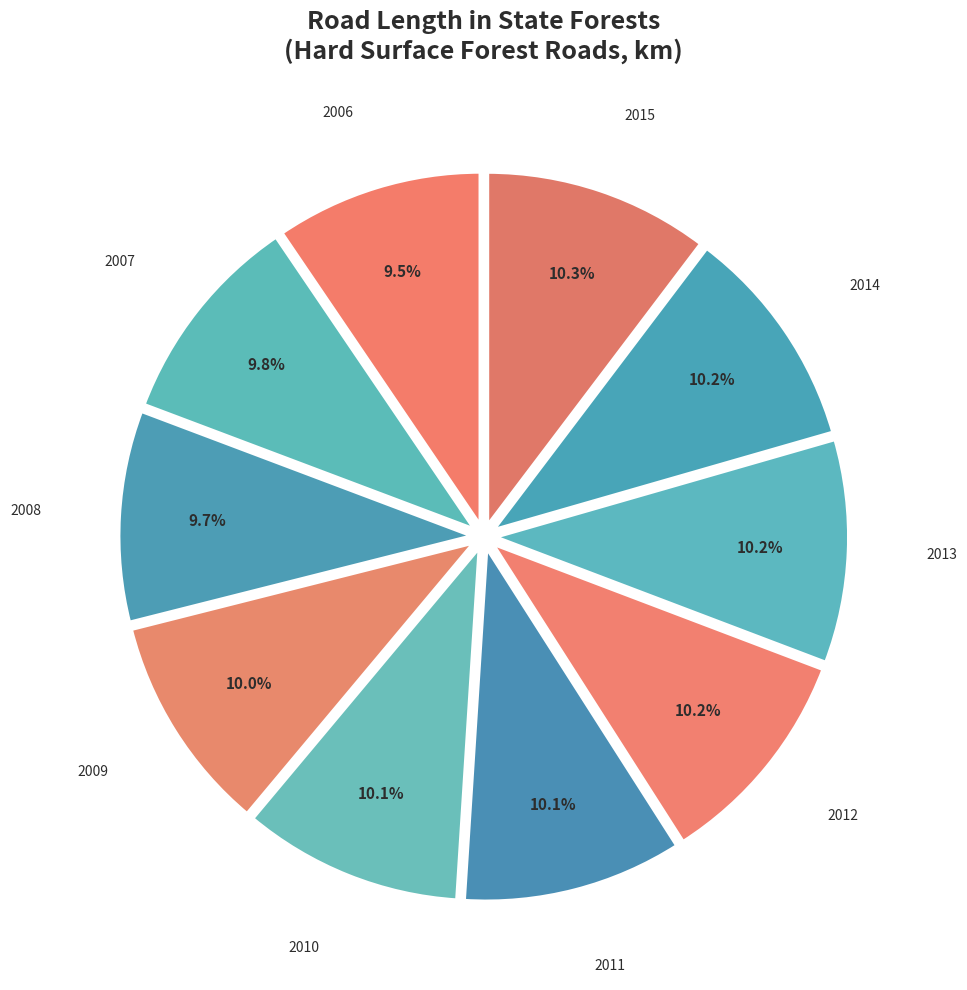

To the nearest percent, what percentage of the pie is 2014?

10%